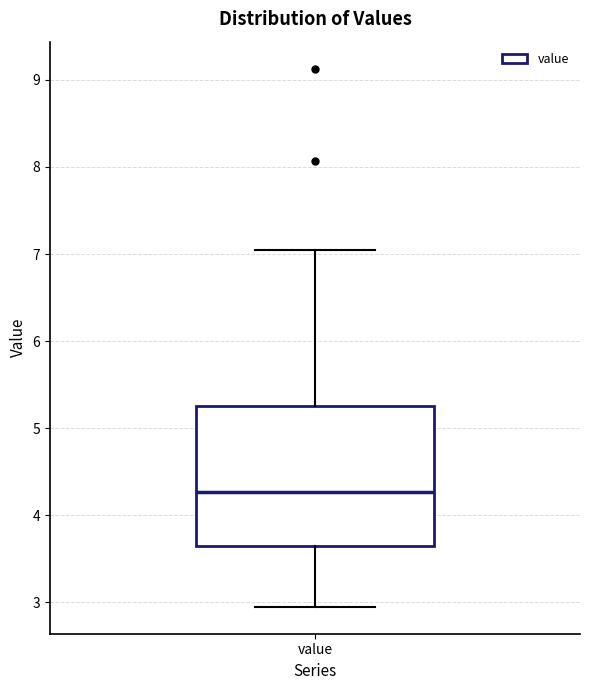

Transcribe this box plot: give where the median line is, the range the box spans, and where the two whiskers end, as read against the y-axis. The values are not printed on the chart, so give them approximately, as read against the axis.

median 4.3, box 3.7 to 5.3, whiskers 3.0 to 7.1